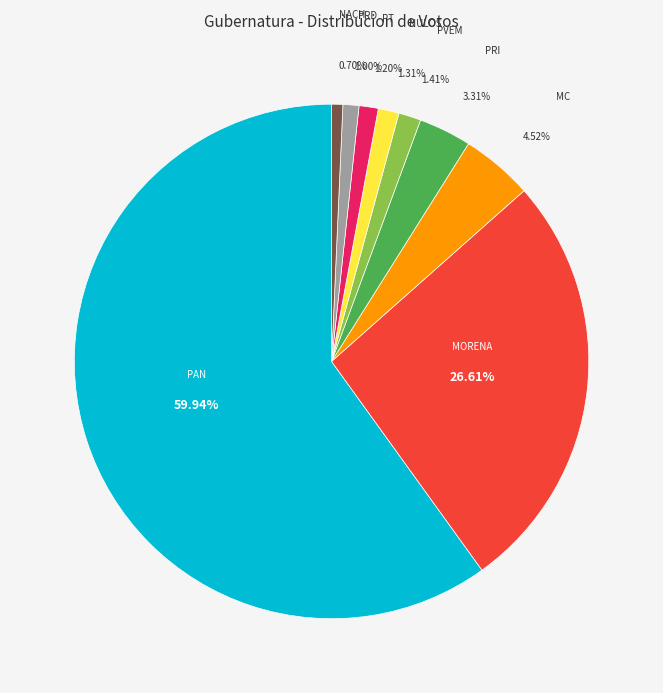

Is there a majority slice in this chart?

Yes